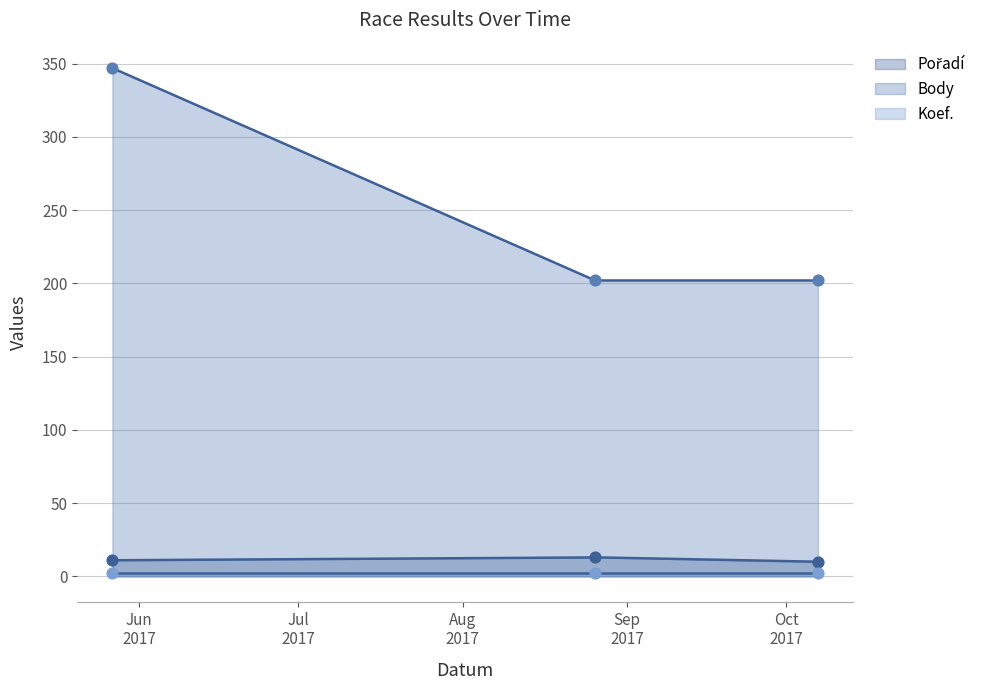

Which series reaches the maximum Y coordinate?

Body